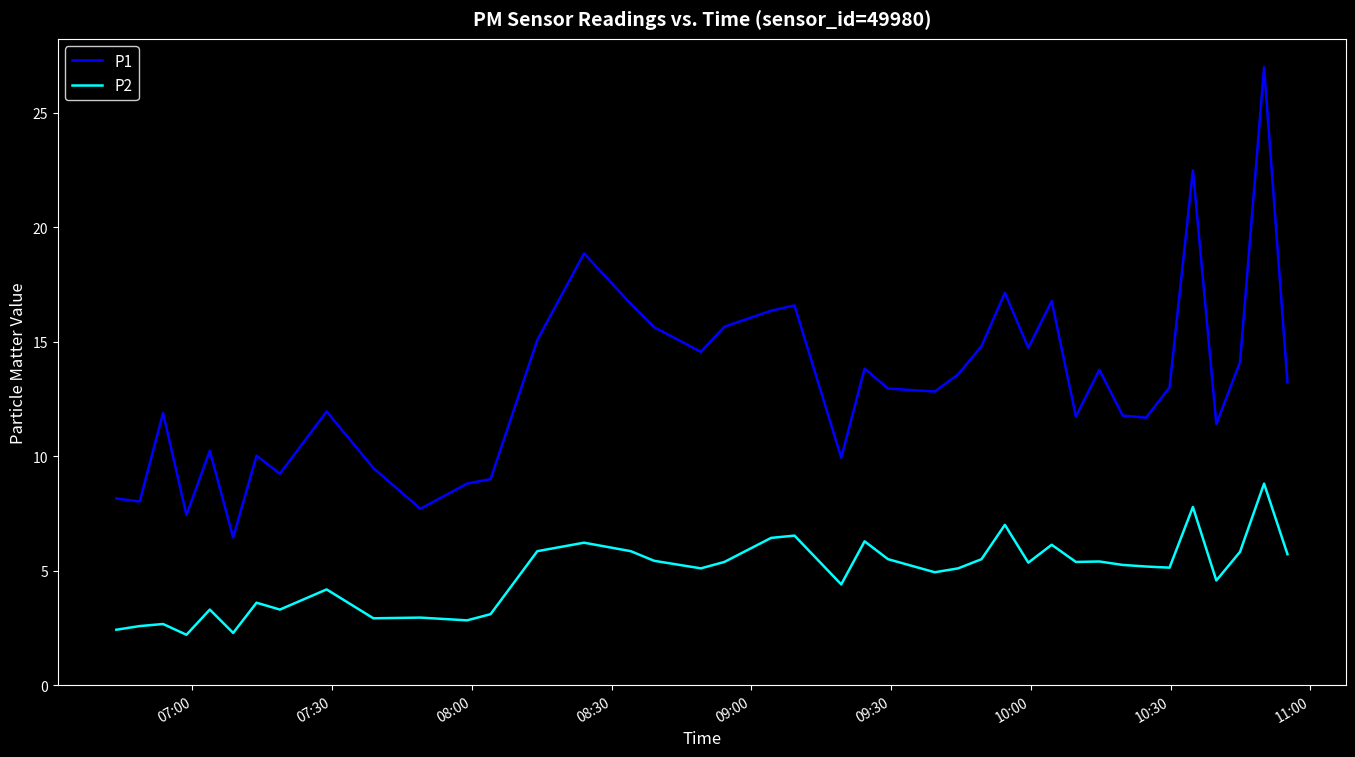

List the series in order of their overall mean, highest first.

P1, P2